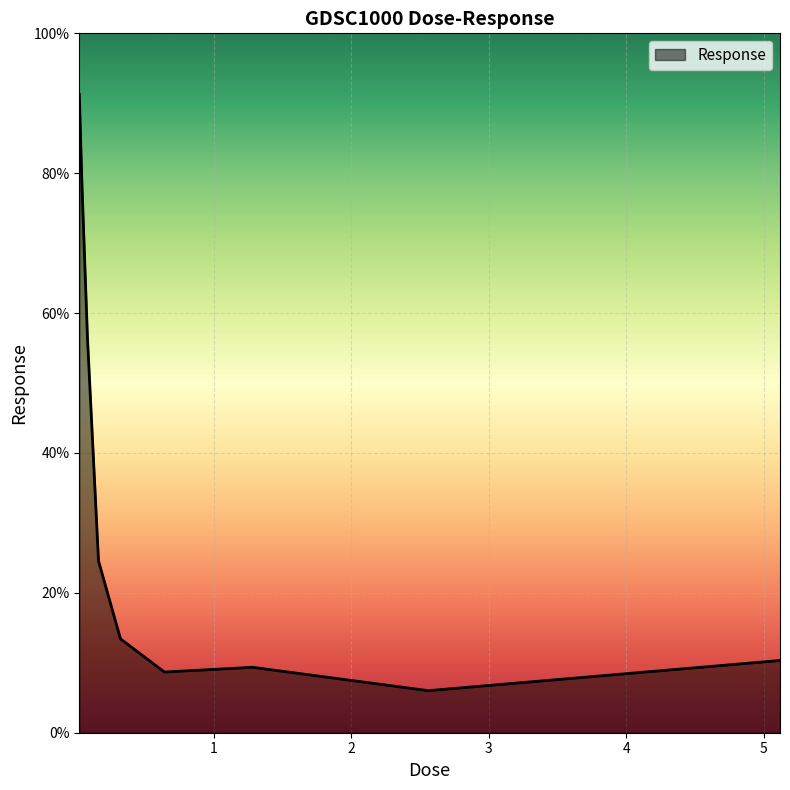

What is the maximum value shown in the chart?

91.3